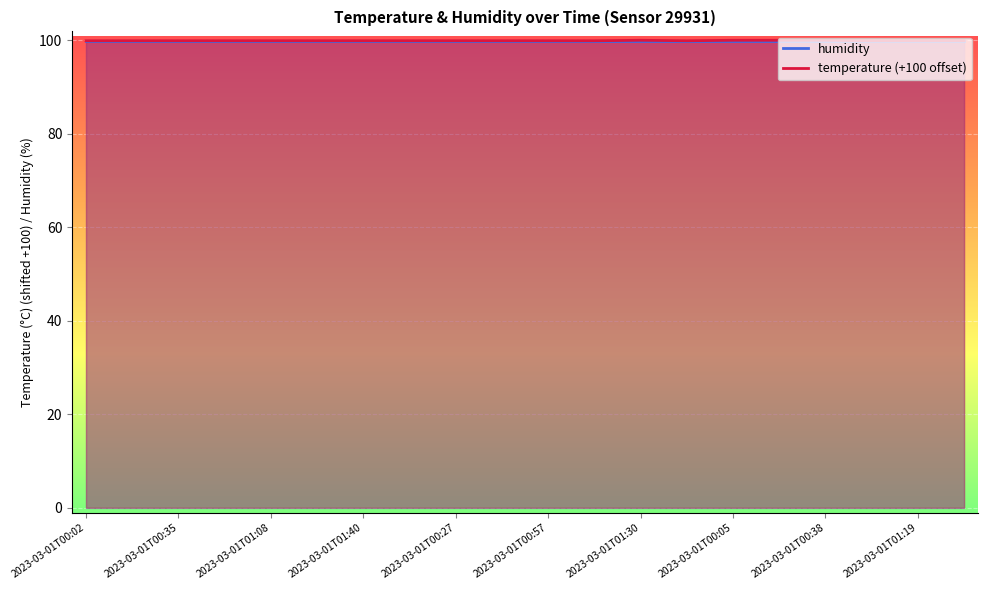

What is the sum of the values at 2023-03-01T01:46 and 2023-03-01T00:51?

199.8